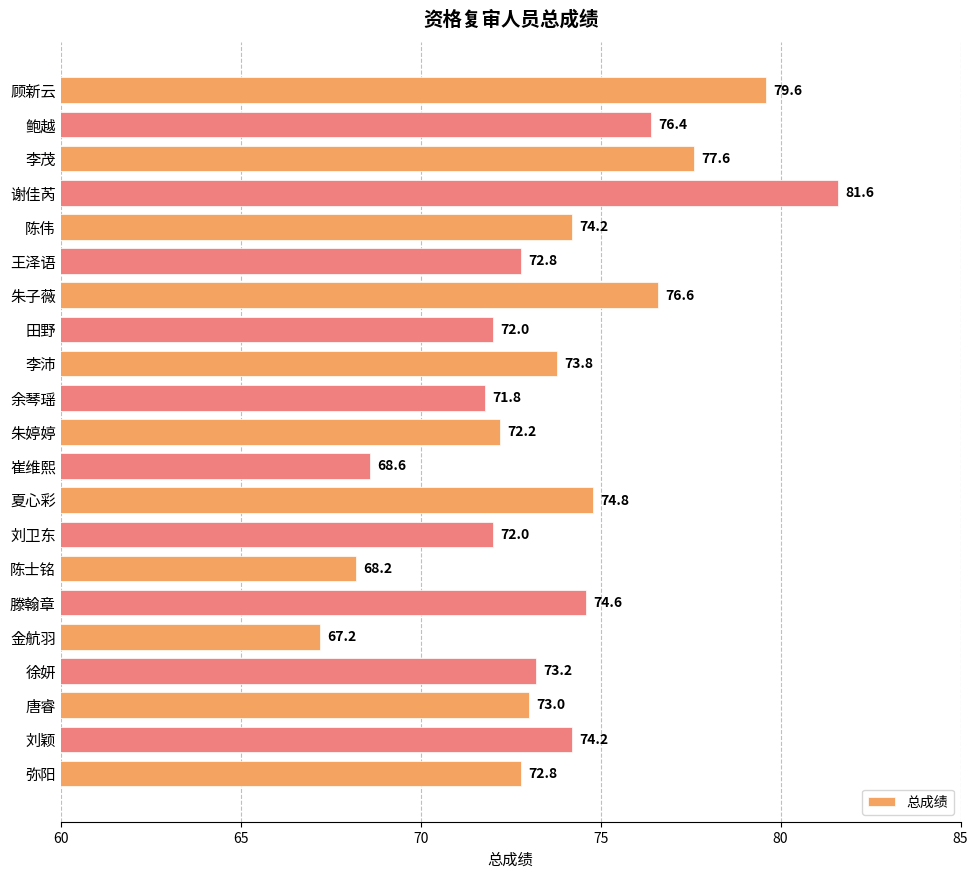

Count the number of categories in the chart.

21